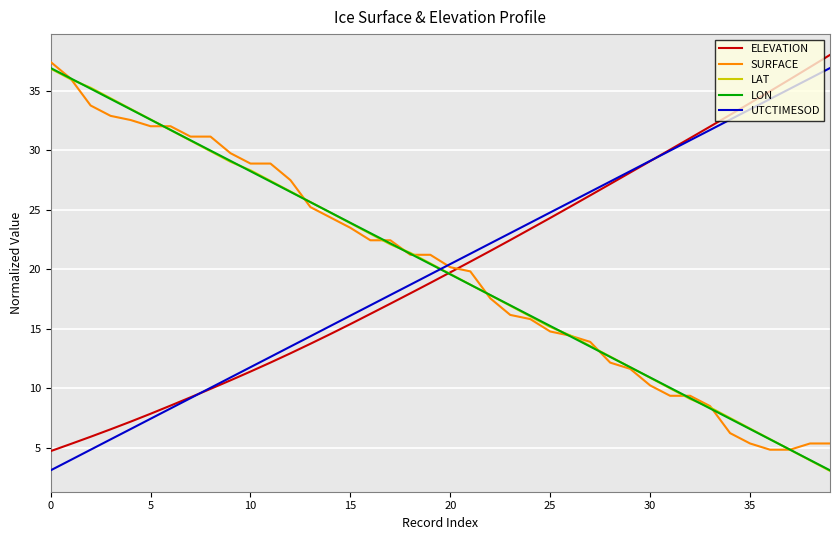

What is the highest value of the LON series?

36.9